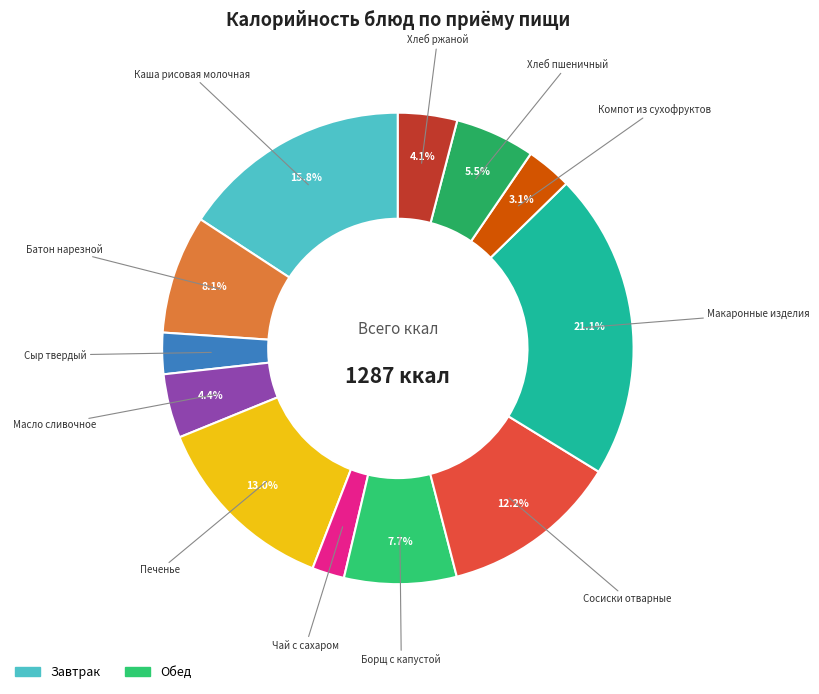

To the nearest percent, what percentage of the pie is Макаронные изделия?

21%